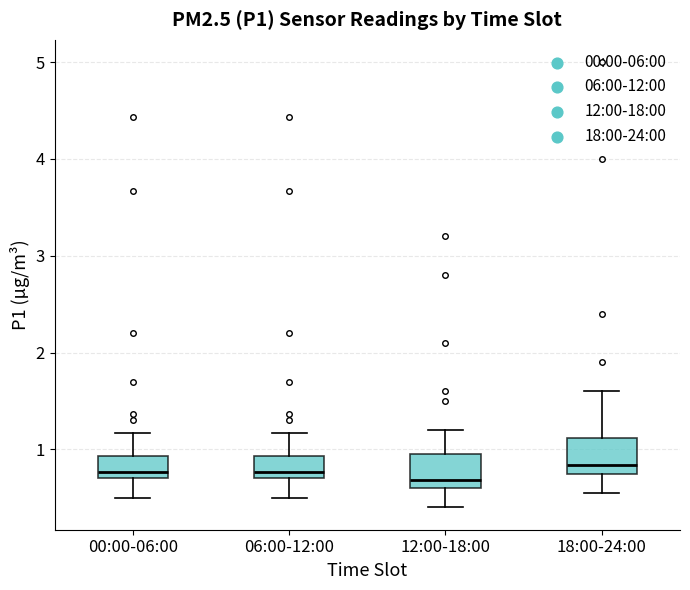

Where is the lower edge of the box for 18:00-24:00 on the y-axis? The values are not printed on the chart, so give them approximately, as read against the axis.

0.8